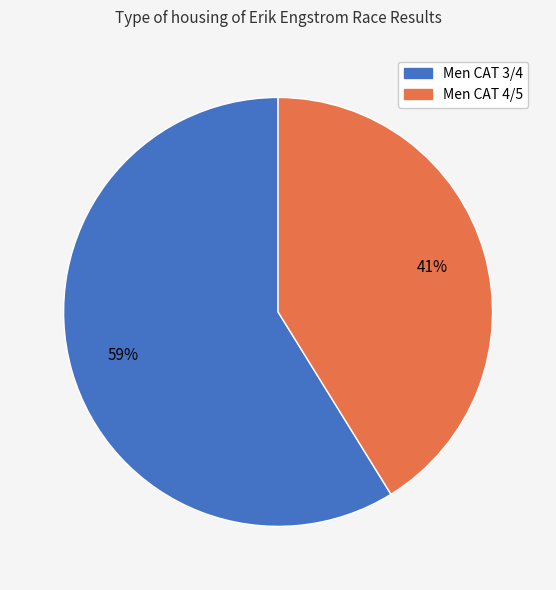

To the nearest percent, what is the average slice percentage?

50%